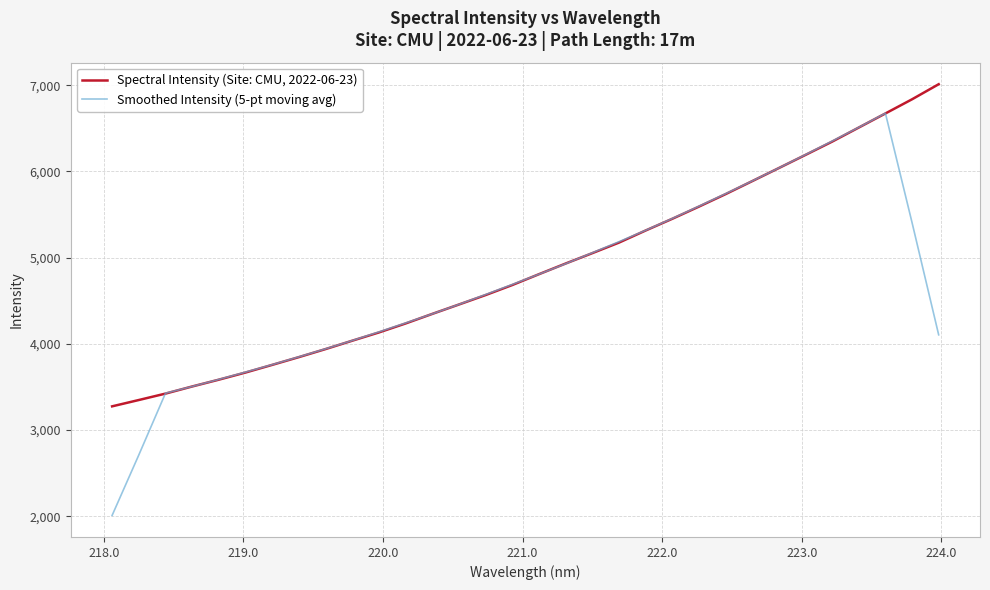

After their last crossing, which series has the higher values: Spectral Intensity (Site: CMU, 2022-06-23) or Smoothed Intensity (5-pt moving avg)?

Spectral Intensity (Site: CMU, 2022-06-23)